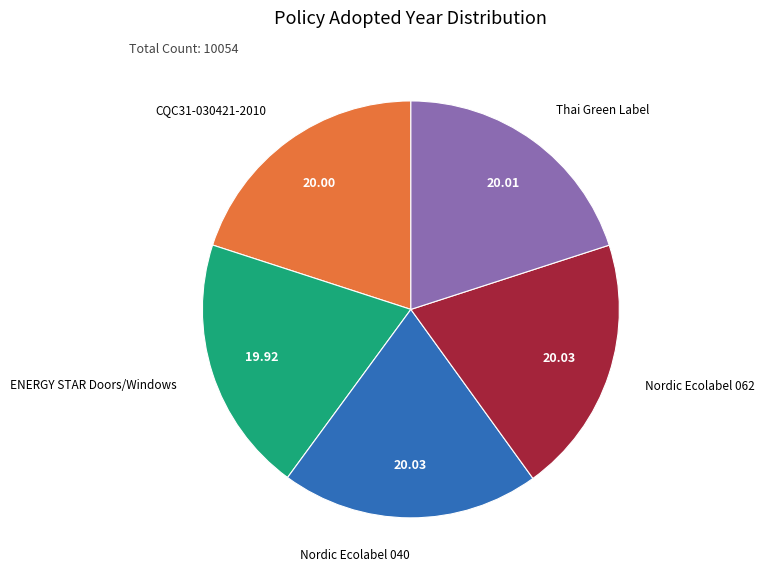

Does any single category account for the majority?

No